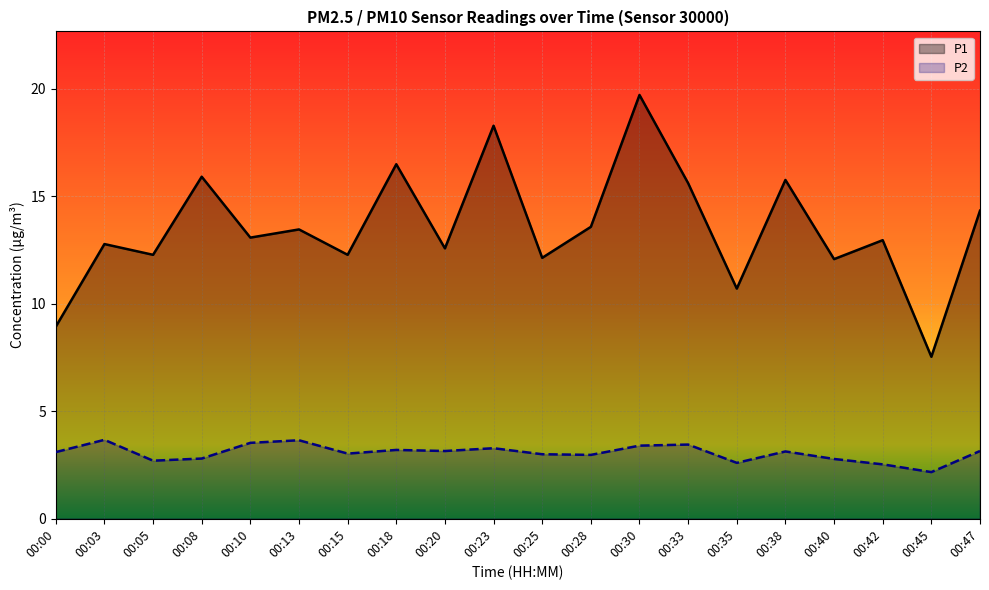

Reading left to right, list all the values displayed in this chart.

P1: 00:00=8.9	00:03=12.8	00:05=12.3	00:08=15.9	00:10=13.1	00:13=13.4	00:15=12.3	00:18=16.5	00:20=12.6	00:23=18.3	00:25=12.1	00:28=13.6	00:30=19.7	00:33=15.6	00:35=10.7	00:38=15.8	00:40=12.1	00:42=12.9	00:45=7.5	00:47=14.3
P2: 00:00=3.1	00:03=3.7	00:05=2.7	00:08=2.8	00:10=3.5	00:13=3.6	00:15=3.0	00:18=3.2	00:20=3.1	00:23=3.3	00:25=3.0	00:28=3.0	00:30=3.4	00:33=3.5	00:35=2.6	00:38=3.1	00:40=2.8	00:42=2.5	00:45=2.2	00:47=3.1